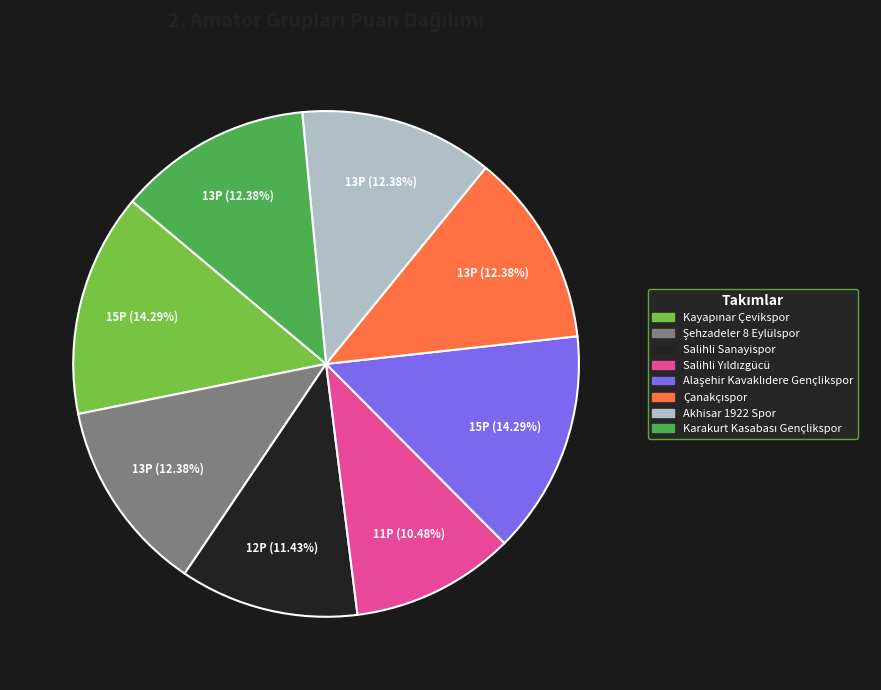

Is there a majority slice in this chart?

No